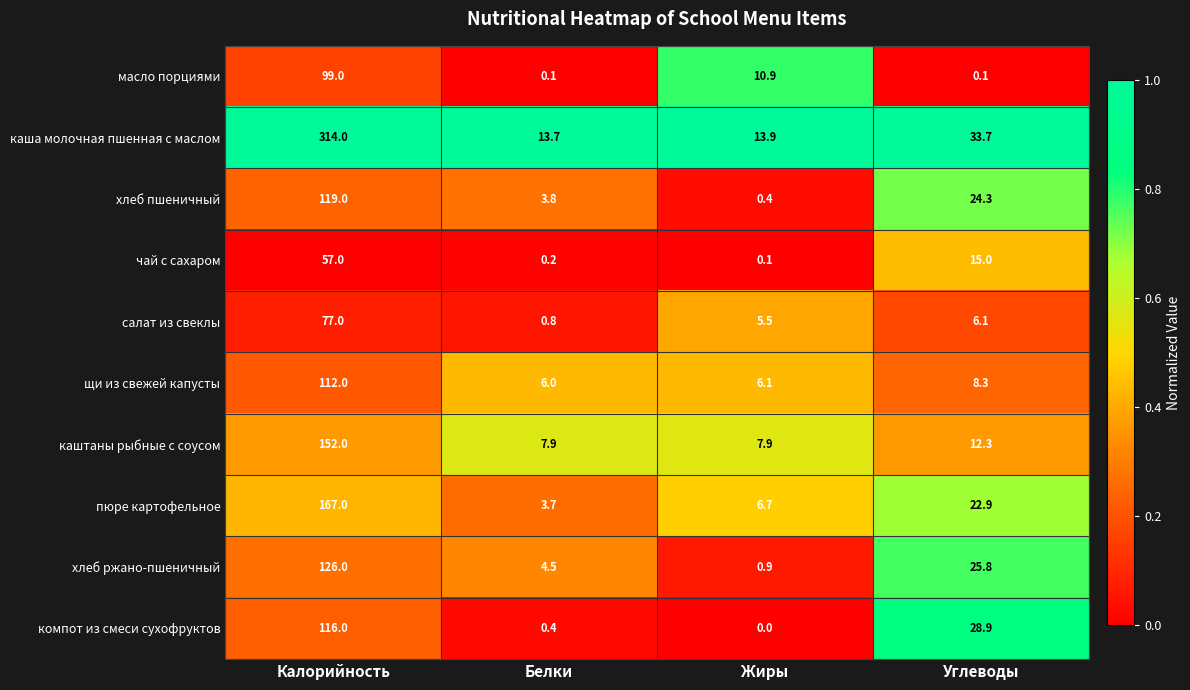

Which category has the lowest value across all series?

Жиры